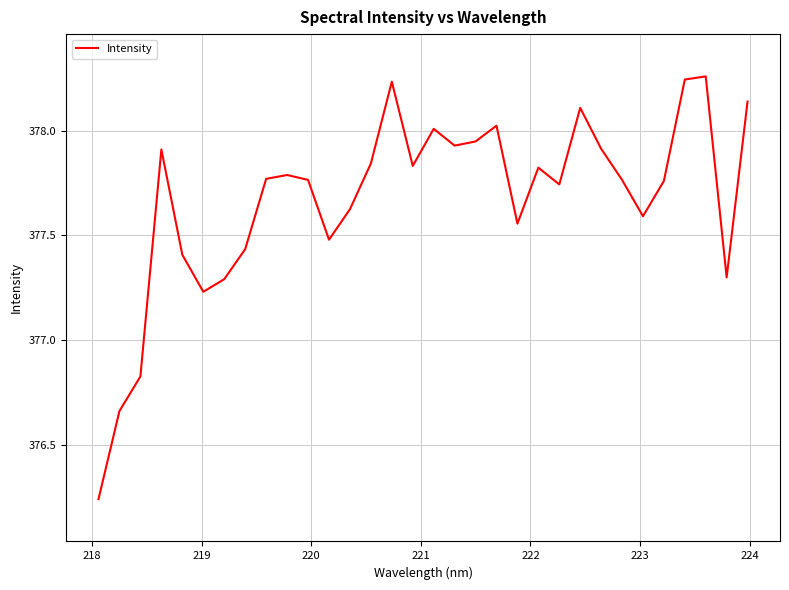

What is the difference between the maximum and minimum values?

2.0